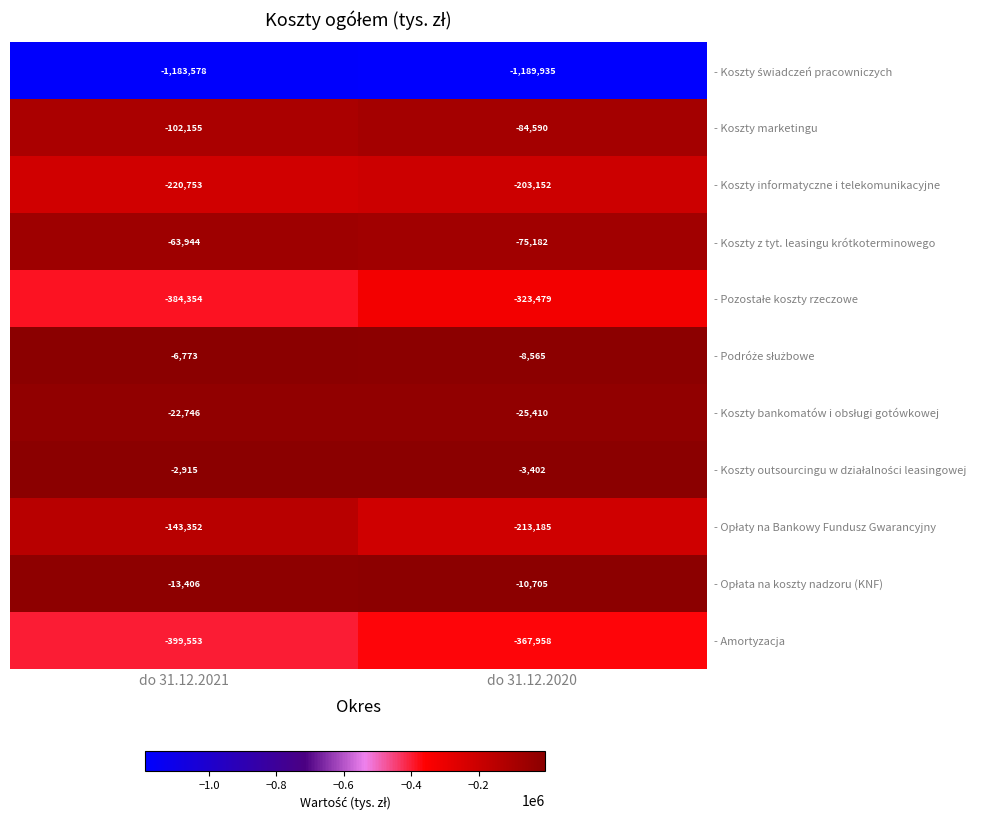

At which category is the sum across all series the highest?

do 31.12.2020